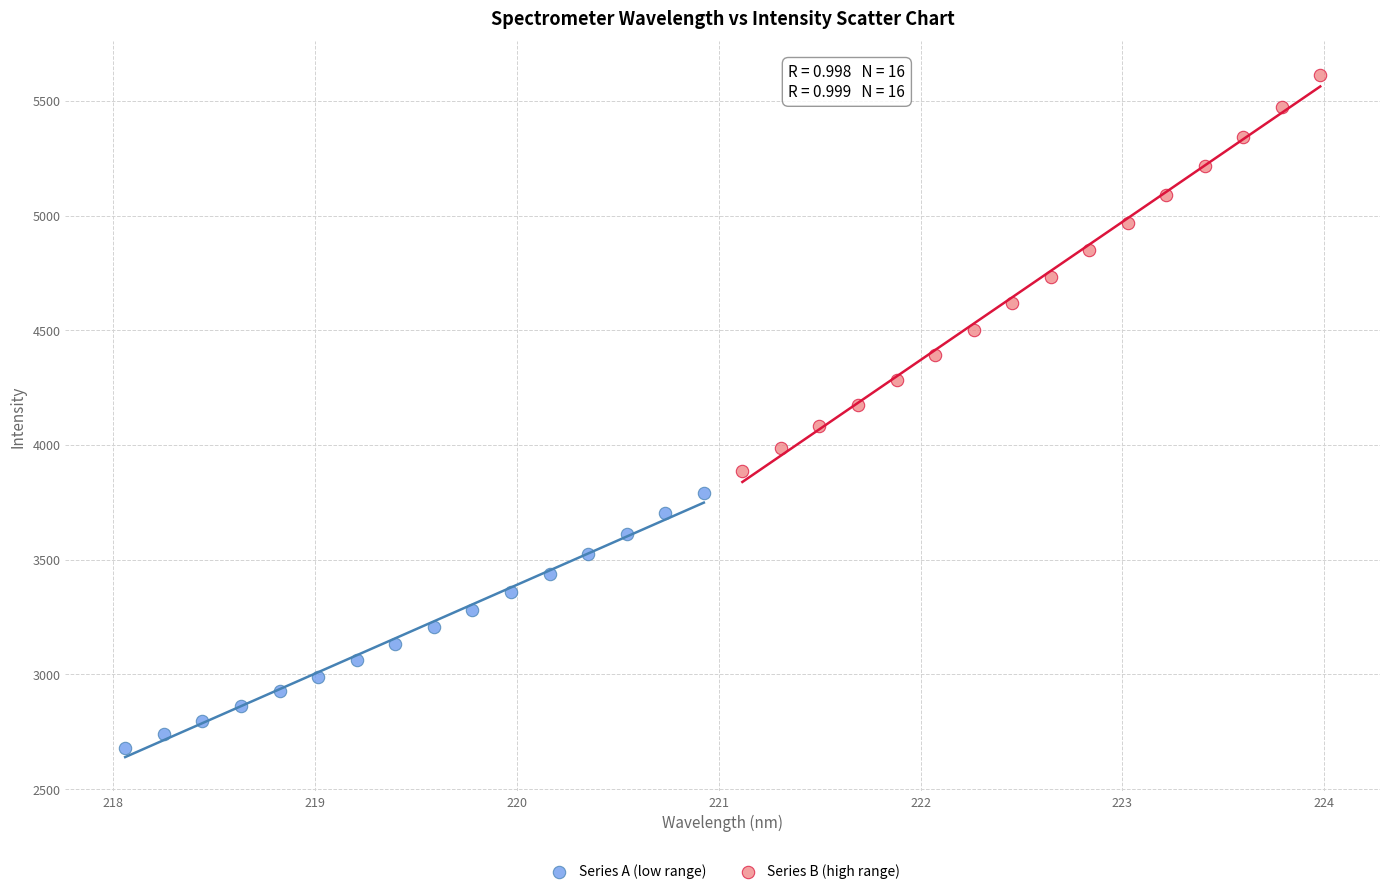

Which series reaches the minimum Y coordinate?

Series A (low range)